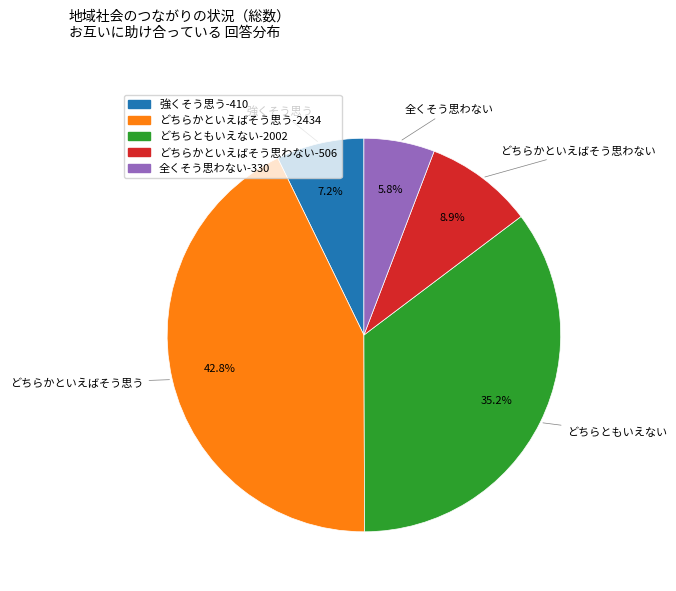

Rank the categories by value from highest to lowest.

どちらかといえばそう思う, どちらともいえない, どちらかといえばそう思わない, 強くそう思う, 全くそう思わない